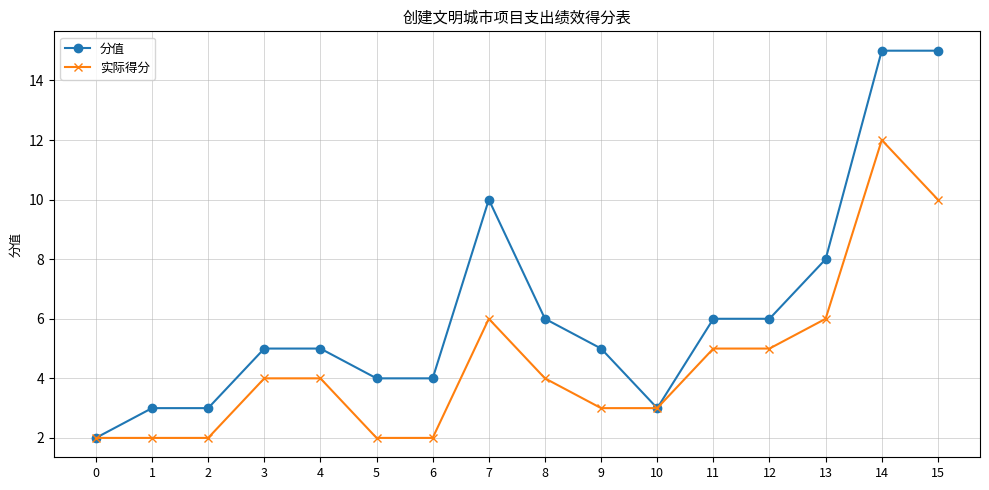

True or false: 分值 has a value of 2 at 11.

False